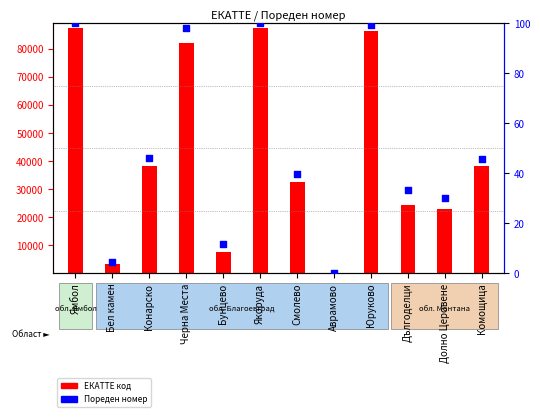

At which category is the sum across all series the highest?

Ямбол